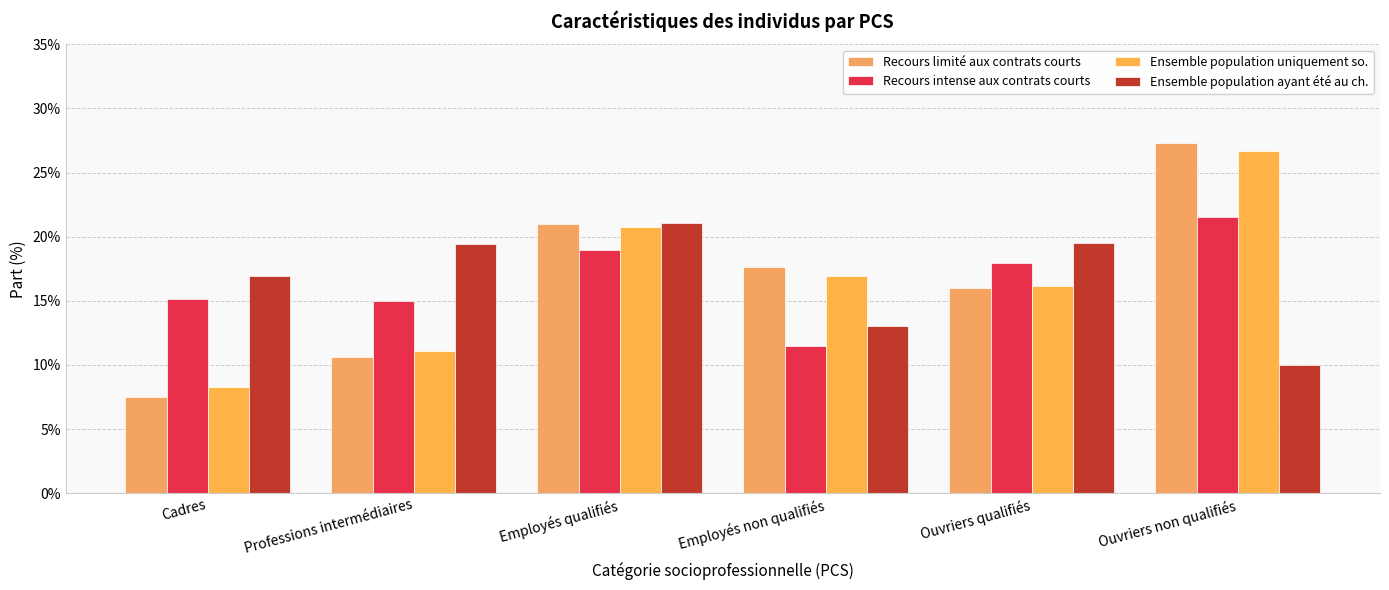

Are the bars horizontal?

No